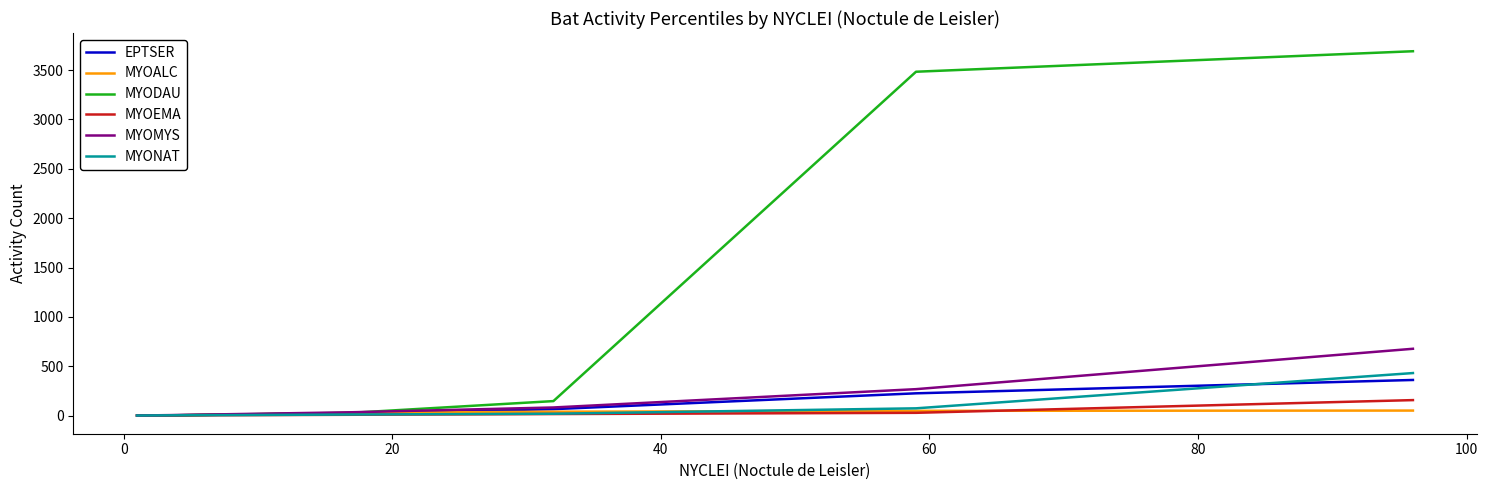

Which series has the largest total across all categories?

MYODAU